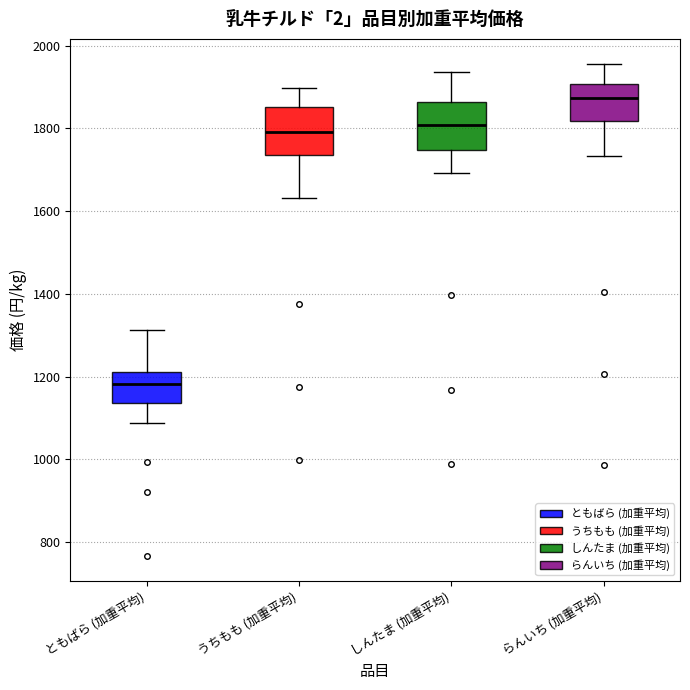

Reading left to right, read every box against the y-axis: the position of its median line, the range the box covers, and the ends of its whiskers. The values are not printed on the chart, so give them approximately, as read against the axis.

ともばら (加重平均): median 1180, box 1140 to 1220, whiskers 1080 to 1320
うちもも (加重平均): median 1800, box 1740 to 1860, whiskers 1640 to 1900
しんたま (加重平均): median 1800, box 1740 to 1860, whiskers 1700 to 1940
らんいち (加重平均): median 1880, box 1820 to 1900, whiskers 1740 to 1960